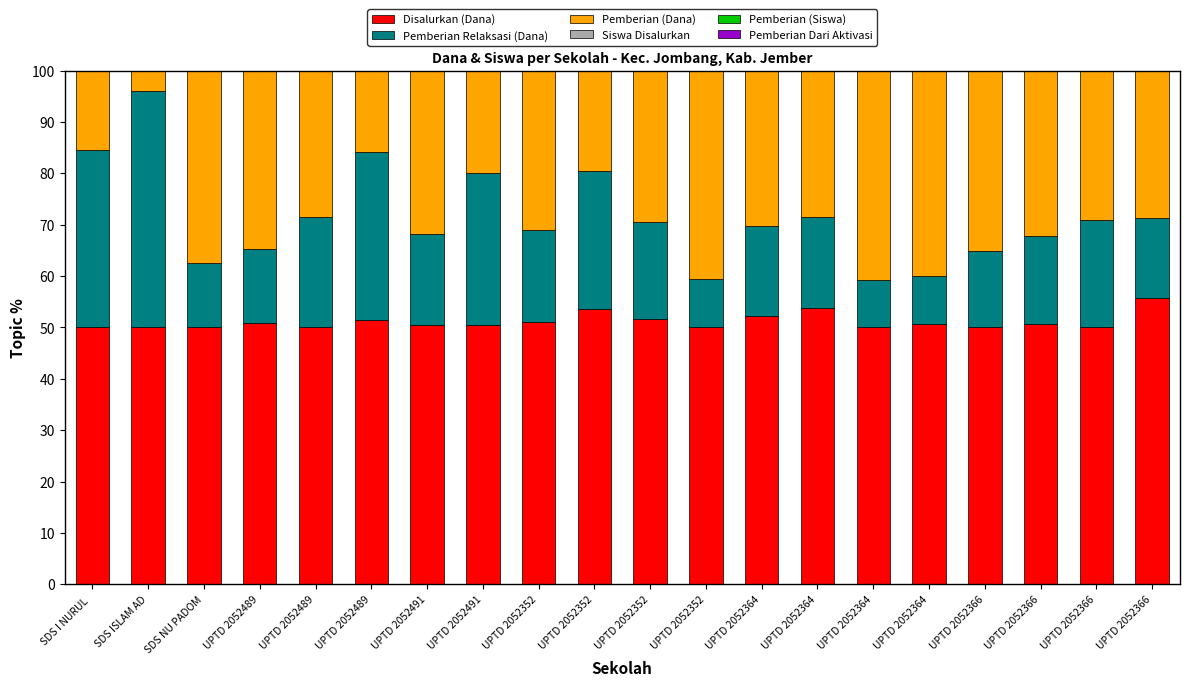

Are the bars horizontal?

No